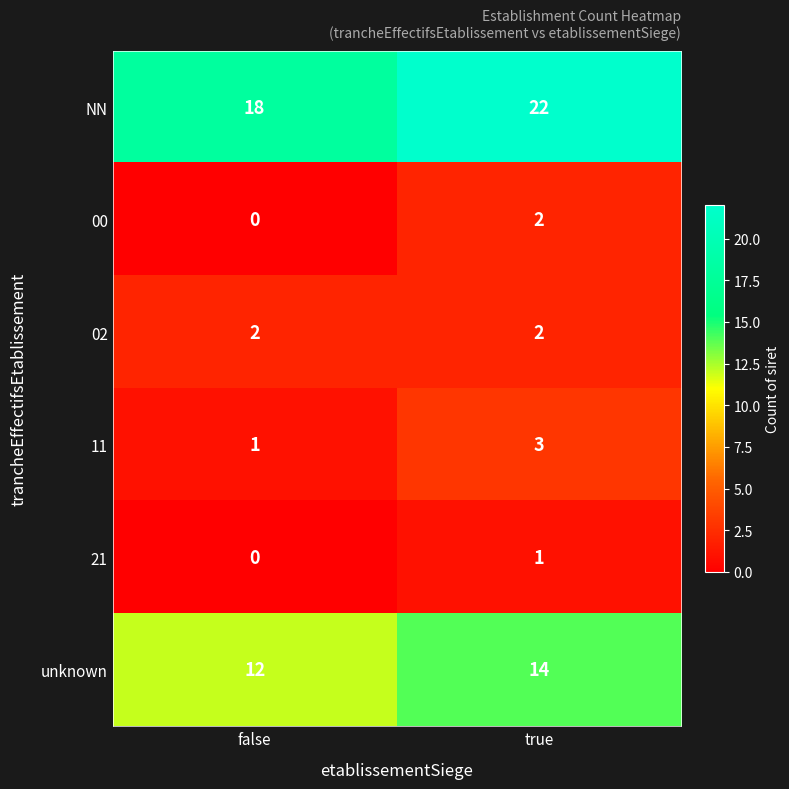

Which series changed the most between false and true?

NN